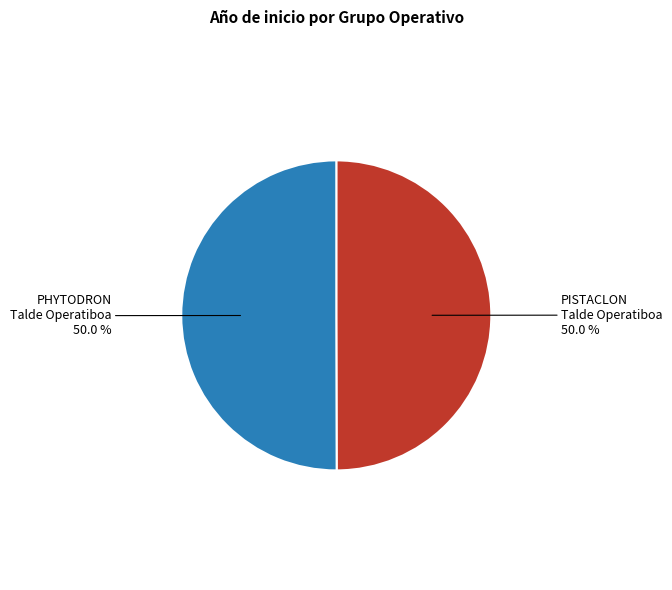

What is the ratio of the value at PHYTODRON Talde Operatiboa to the value at PISTACLON Talde Operatiboa?

1.0